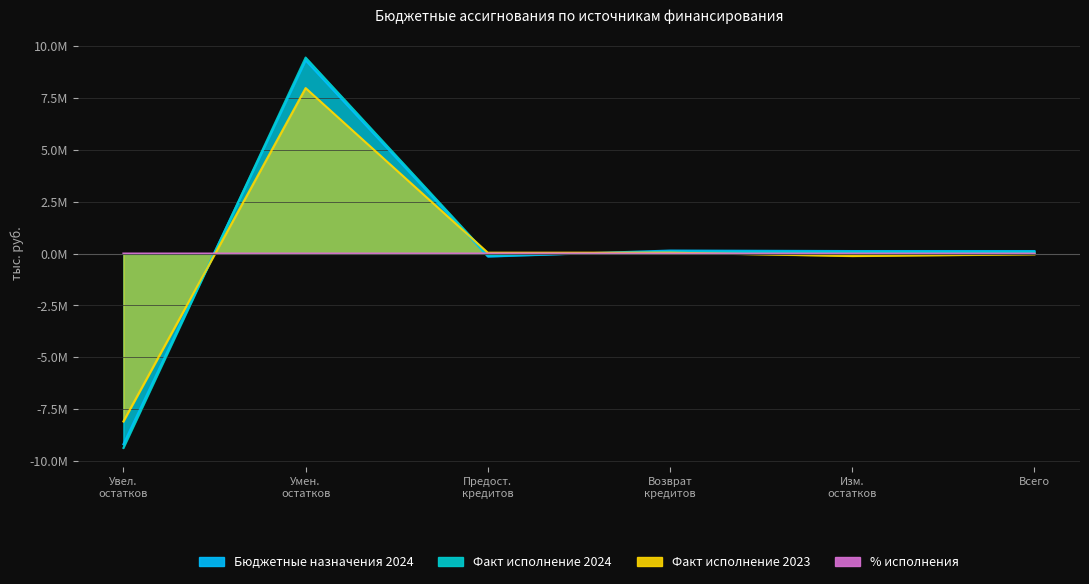

Rank the series at Всего from highest to lowest value.

Бюджетные назначения 2024, Факт исполнение 2024, % исполнения, Факт исполнение 2023